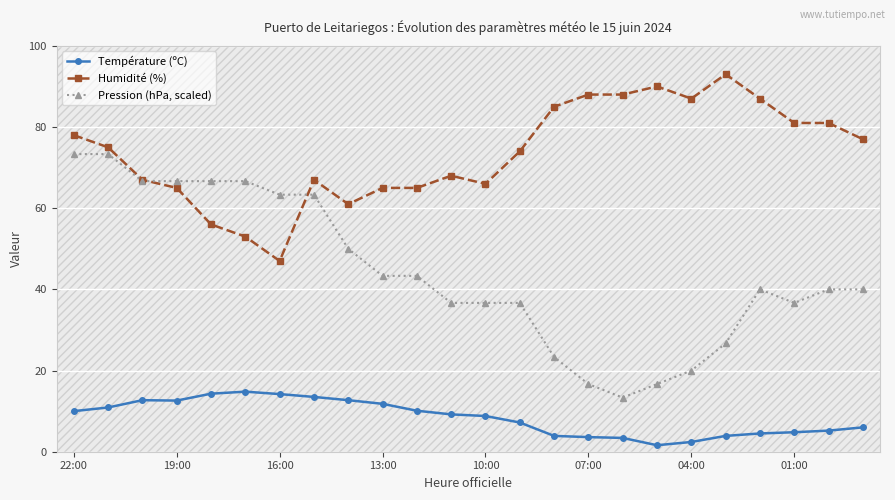

What is the value of the Pression (hPa, scaled) point at the 24th from the left?

40.0